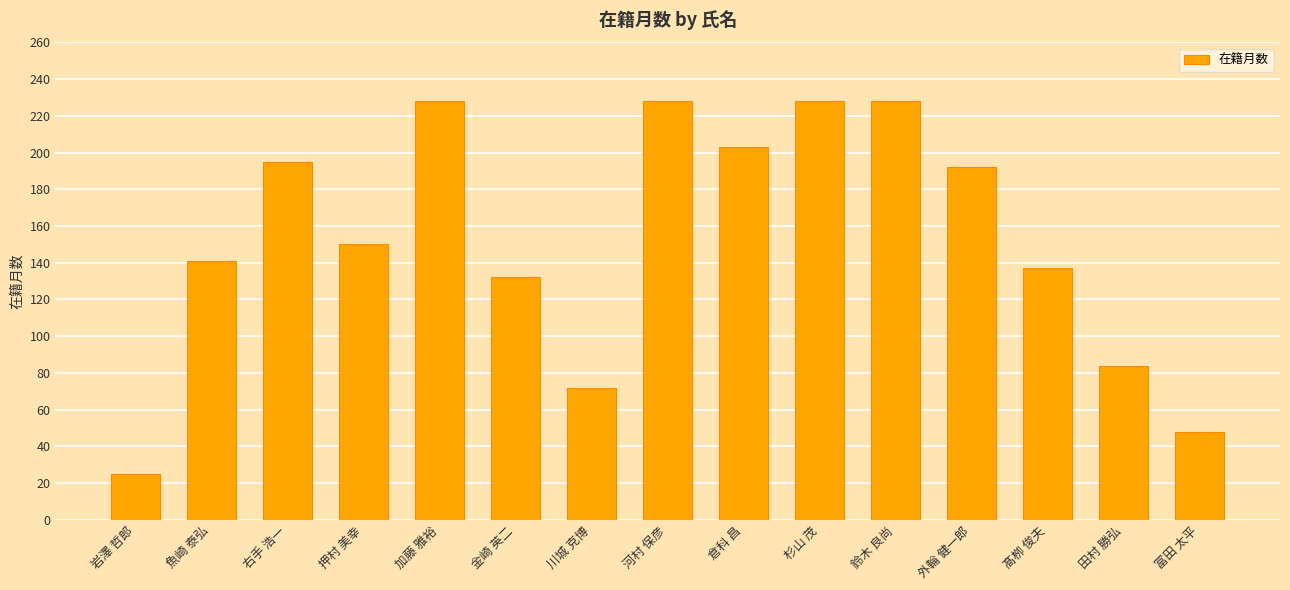

What is the label of the 14th bar from the left?

田村 勝弘